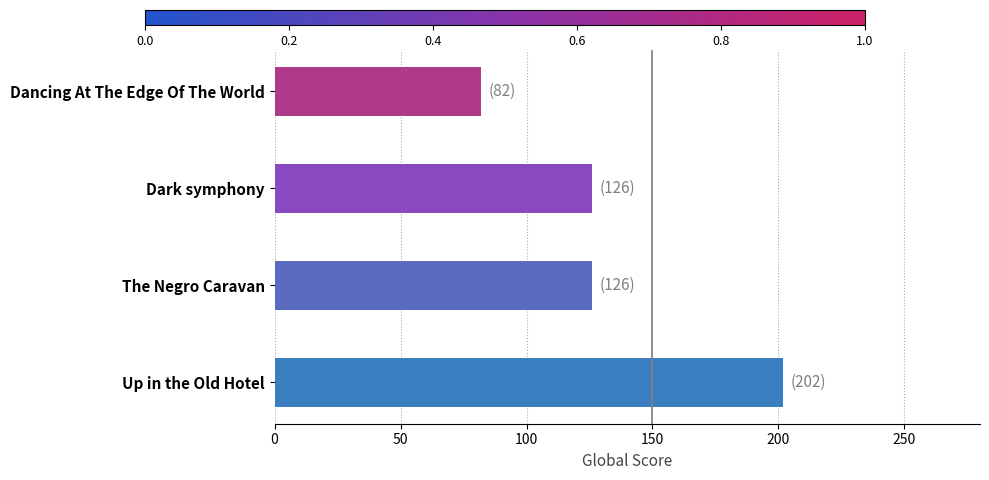

Reading bottom to top, transcribe all the data shown in this chart.

202	126	126	82